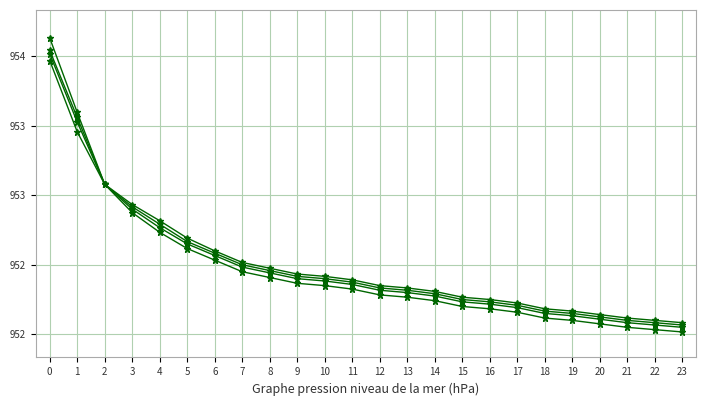

Reading left to right, what are all the values shown in this chart?

pressure_line1: 0=95455.8	1=95391.5	2=95329.4	3=95310.0	4=95295.0	5=95280.0	6=95270.0	7=95260.0	8=95255.0	9=95250.0	10=95248.0	11=95245.0	12=95240.0	13=95238.0	14=95235.0	15=95230.0	16=95228.0	17=95225.0	18=95220.0	19=95218.0	20=95215.0	21=95212.0	22=95210.0	23=95208.0
pressure_line2: 0=95445.0	1=95387.1	2=95329.4	3=95312.0	4=95298.0	5=95283.0	6=95272.0	7=95262.0	8=95257.0	9=95252.0	10=95250.0	11=95247.0	12=95242.0	13=95240.0	14=95237.0	15=95232.0	16=95230.0	17=95227.0	18=95222.0	19=95220.0	20=95217.0	21=95214.0	22=95212.0	23=95210.0
pressure_line3: 0=95442.1	1=95383.2	2=95329.4	3=95308.0	4=95292.0	5=95278.0	6=95268.0	7=95258.0	8=95253.0	9=95248.0	10=95246.0	11=95243.0	12=95238.0	13=95236.0	14=95233.0	15=95228.0	16=95226.0	17=95223.0	18=95218.0	19=95216.0	20=95213.0	21=95210.0	22=95208.0	23=95206.0
pressure_line4: 0=95436.3	1=95374.8	2=95329.4	3=95305.0	4=95288.0	5=95274.0	6=95264.0	7=95254.0	8=95249.0	9=95244.0	10=95242.0	11=95239.0	12=95234.0	13=95232.0	14=95229.0	15=95224.0	16=95222.0	17=95219.0	18=95214.0	19=95212.0	20=95209.0	21=95206.0	22=95204.0	23=95202.0